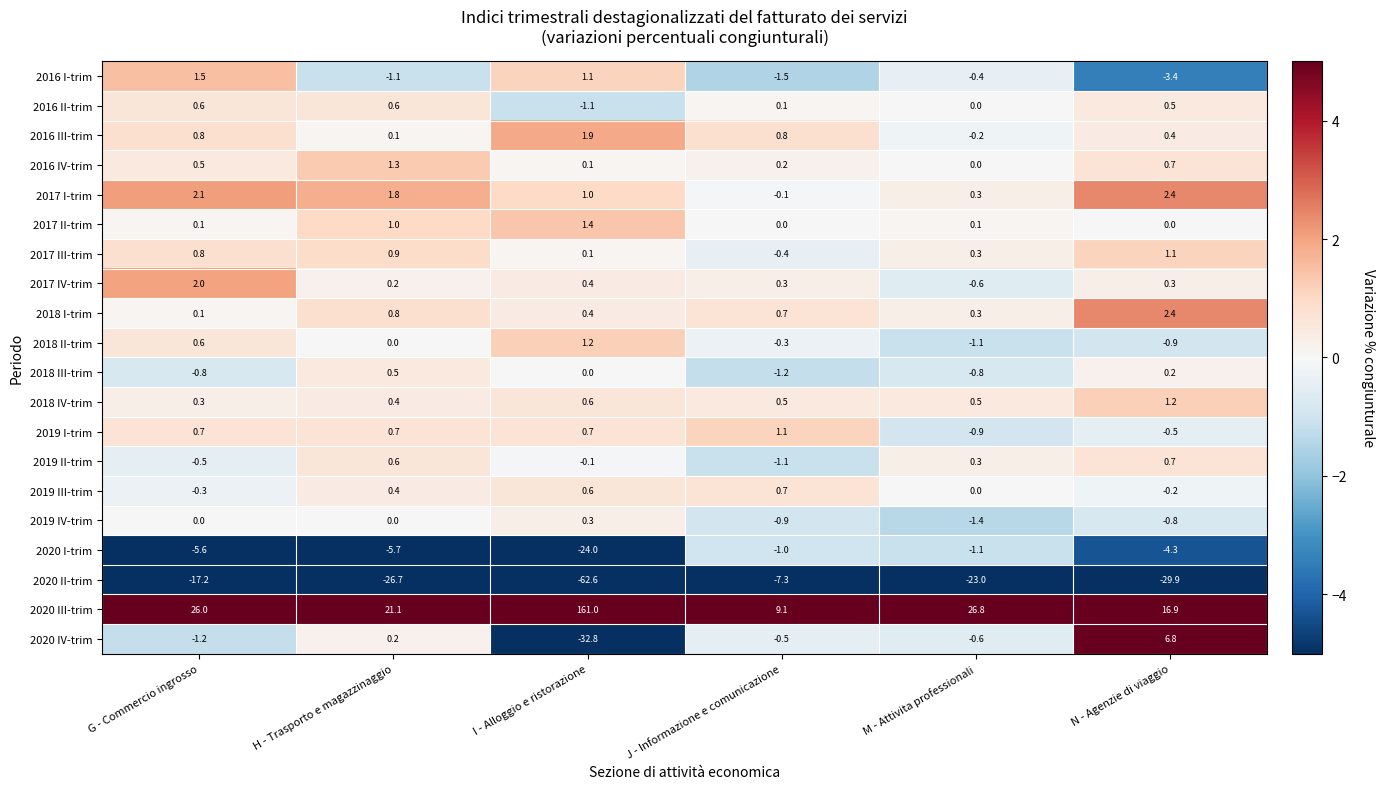

What is the spread (max minus min) of values at H - Trasporto e magazzinaggio?

47.8